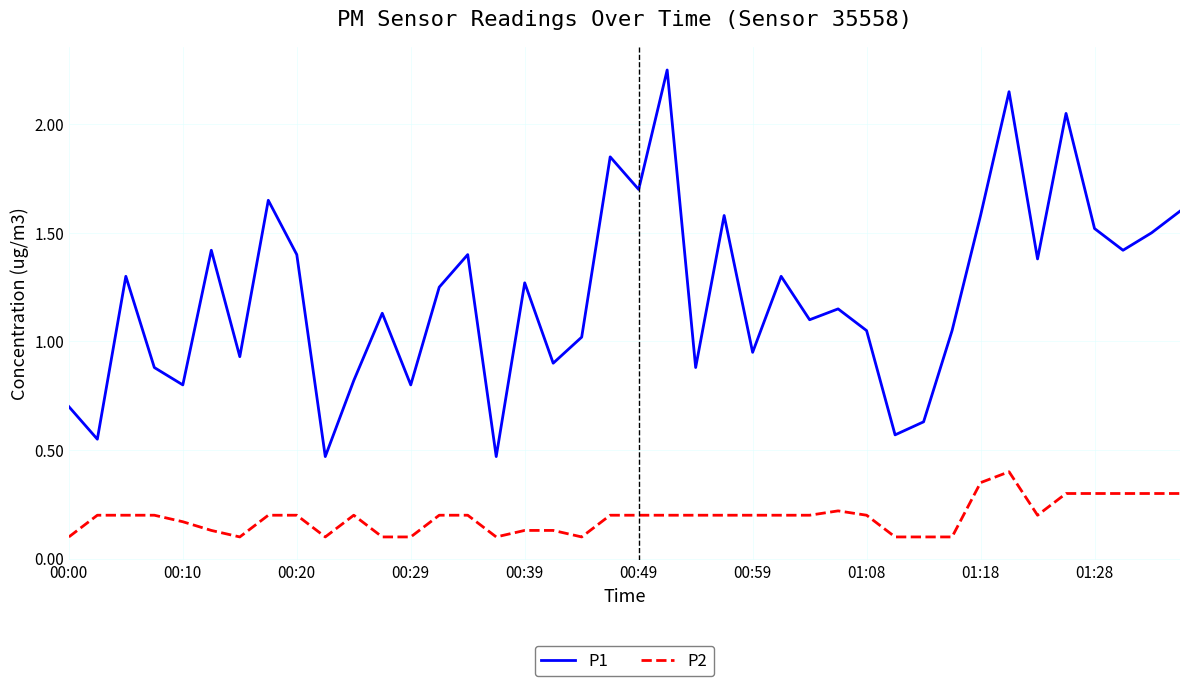

Rank the series by their maximum value, from lowest to highest.

P2, P1